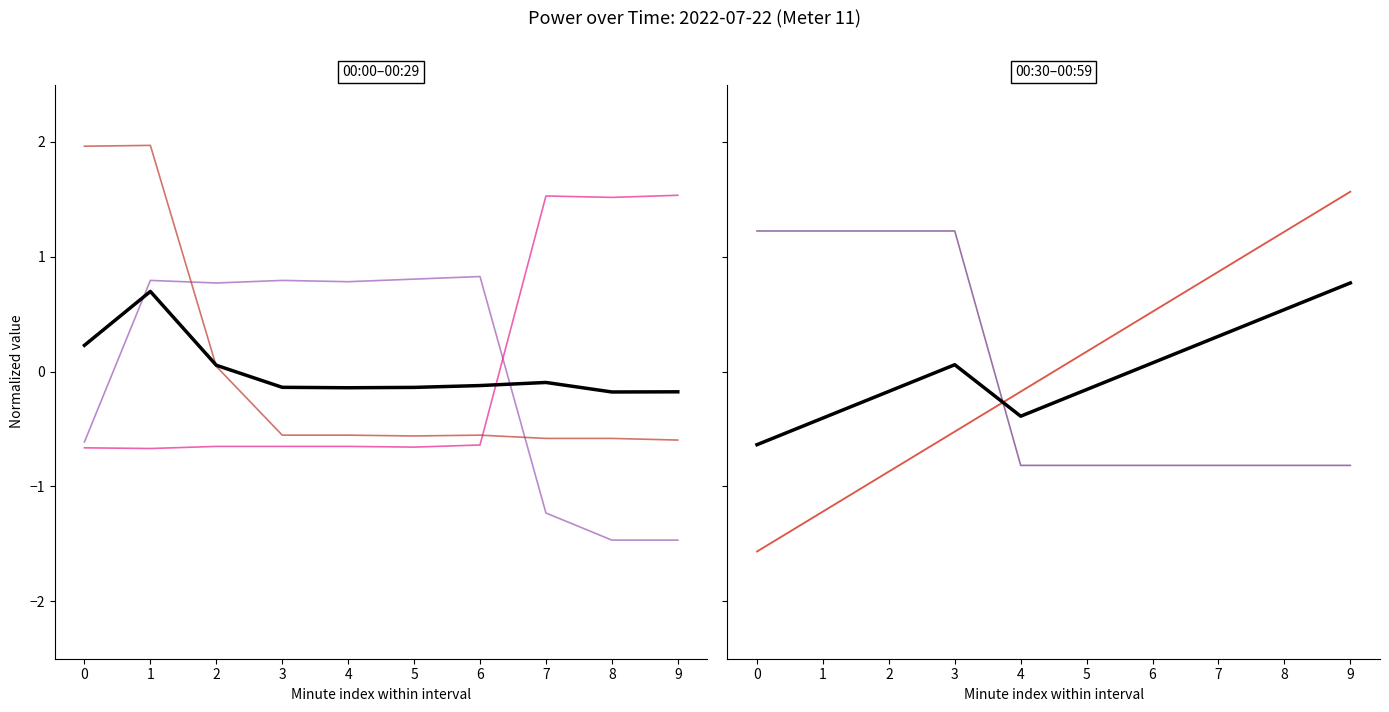

How many intersections are there between 00:00-00:09 and 00:30-00:39?

2